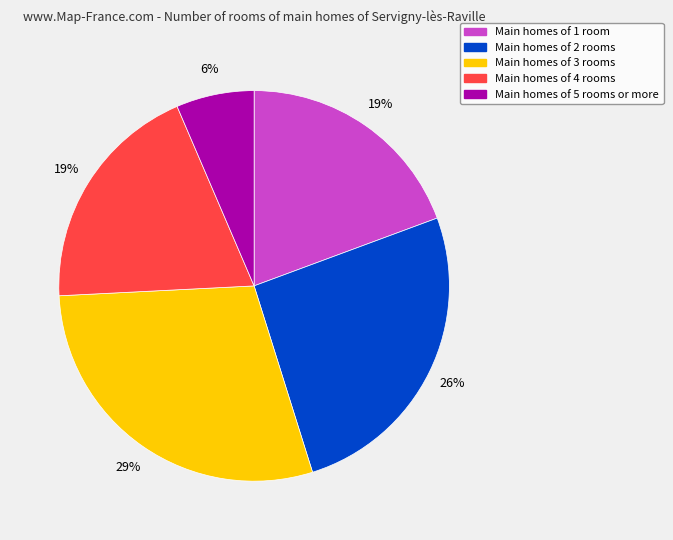

To the nearest percent, what is the average slice percentage?

20%